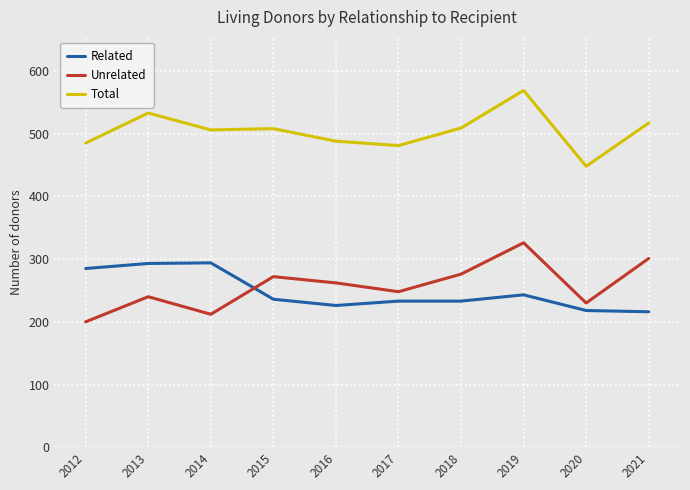

Where is the first local maximum for Unrelated?

2013